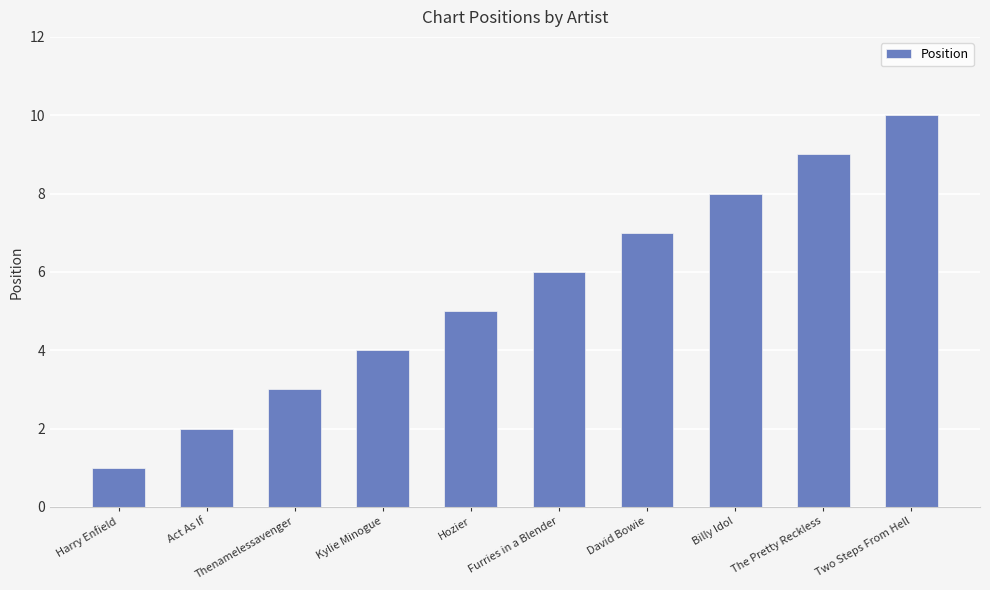

How many series are shown in this chart?

1